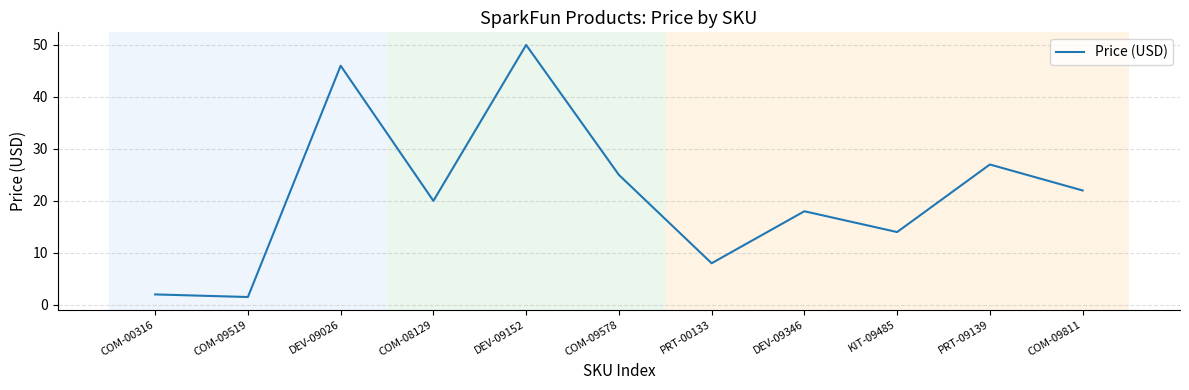

How many interior local valleys (lower than both neighbors) does the data have?

4